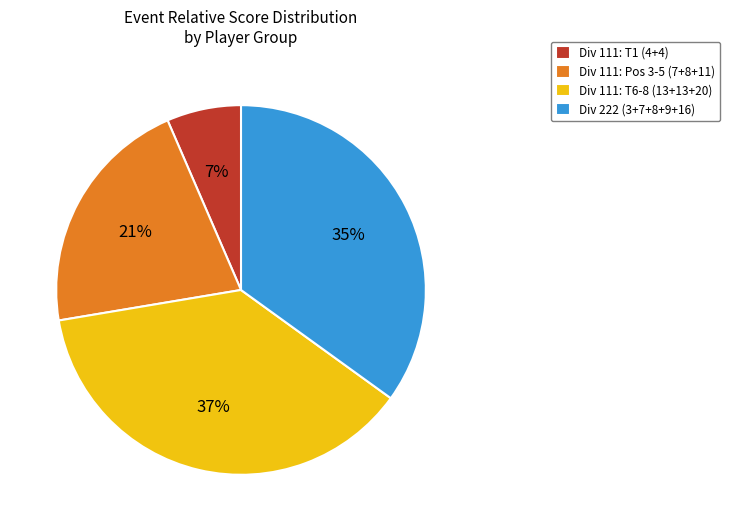

Is there any slice that represents more than half of the pie?

No